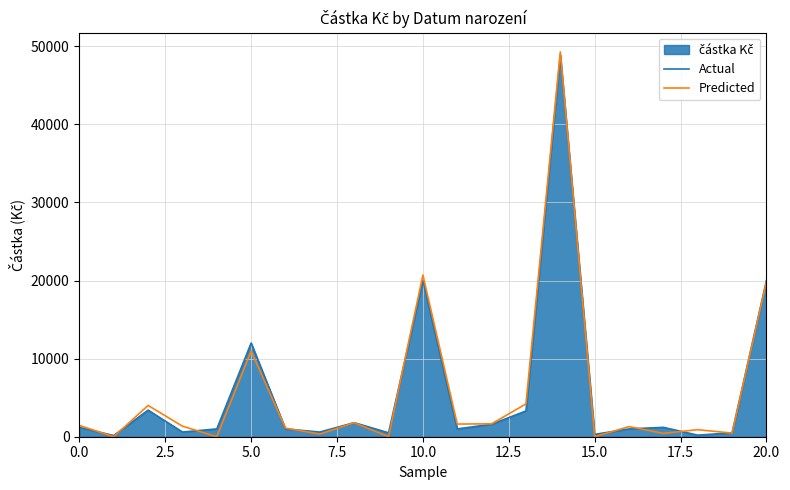

Rank the series at 13 from highest to lowest value.

Predicted, Actual